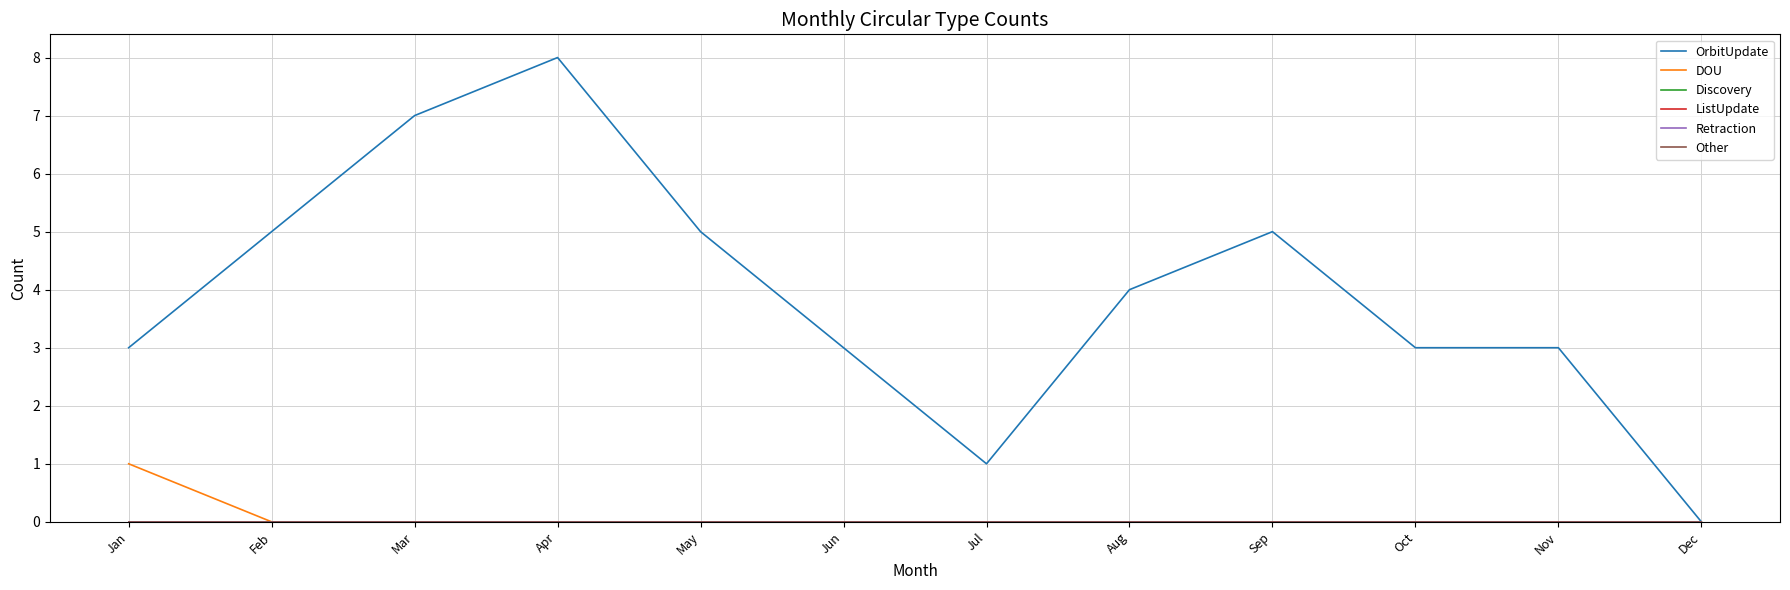

At which category does the chart reach its peak across all series?

Apr